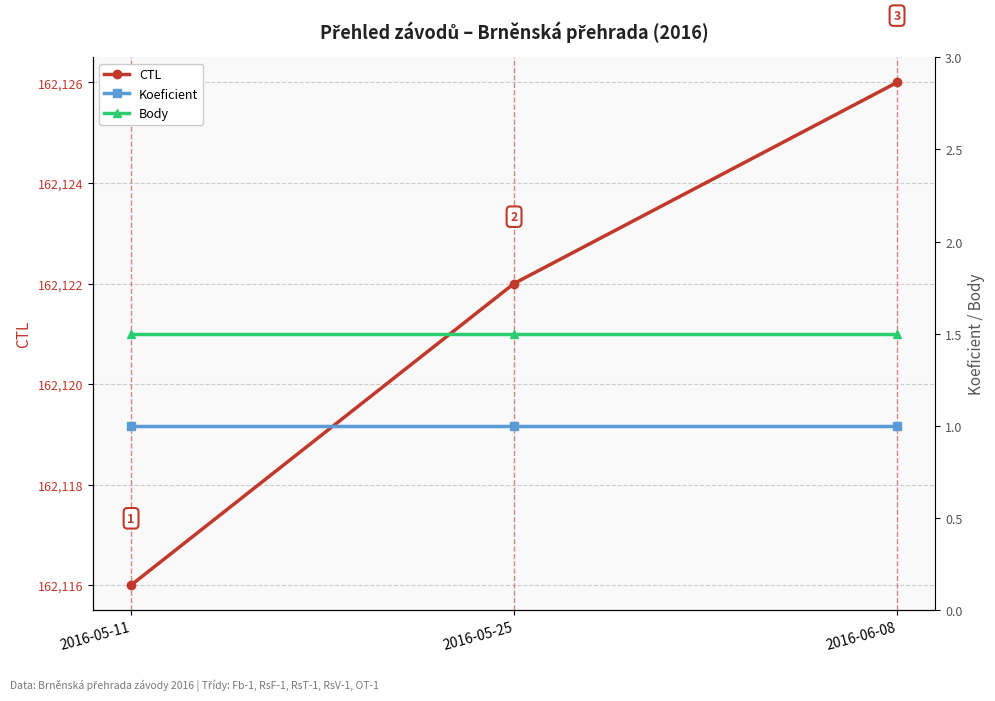

At which label does CTL reach its peak?

2016-06-08